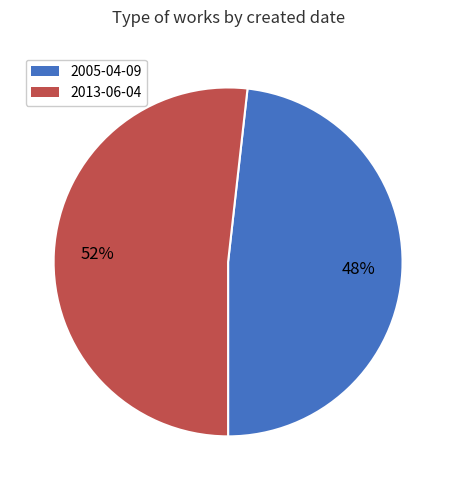

Does 2005-04-09 account for over 50% of the chart?

No